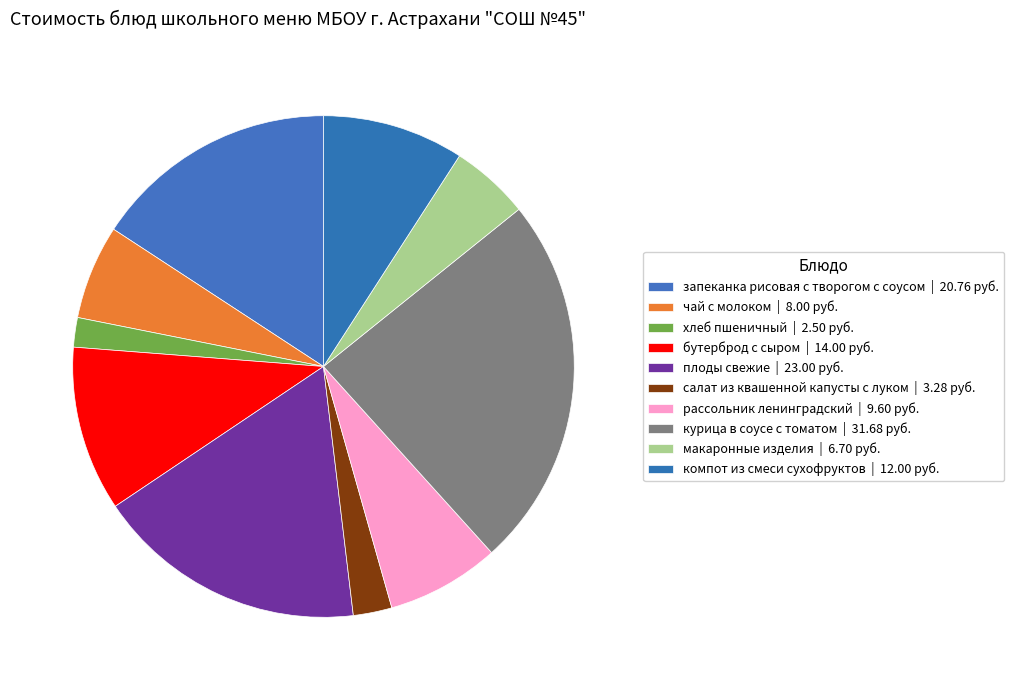

Count the number of slices in the pie.

10